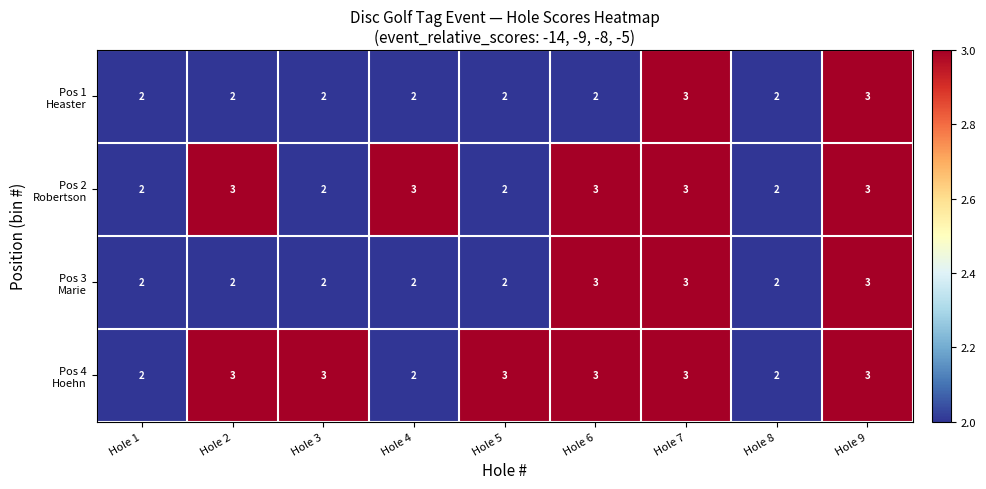

What is the total value across all series at Hole 1?

8